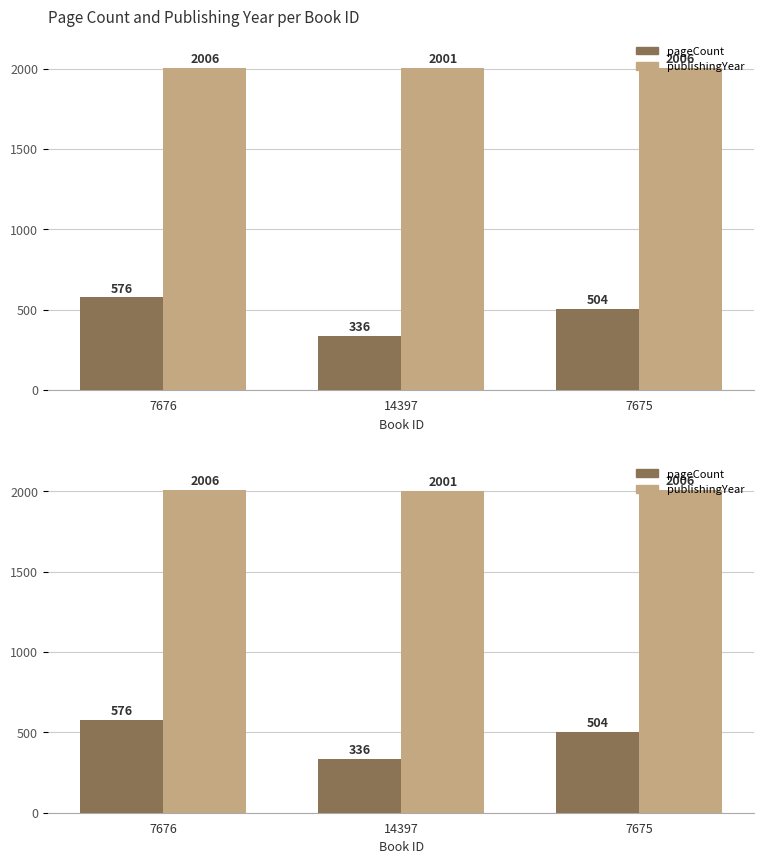

Which series has the largest total across all categories?

publishingYear